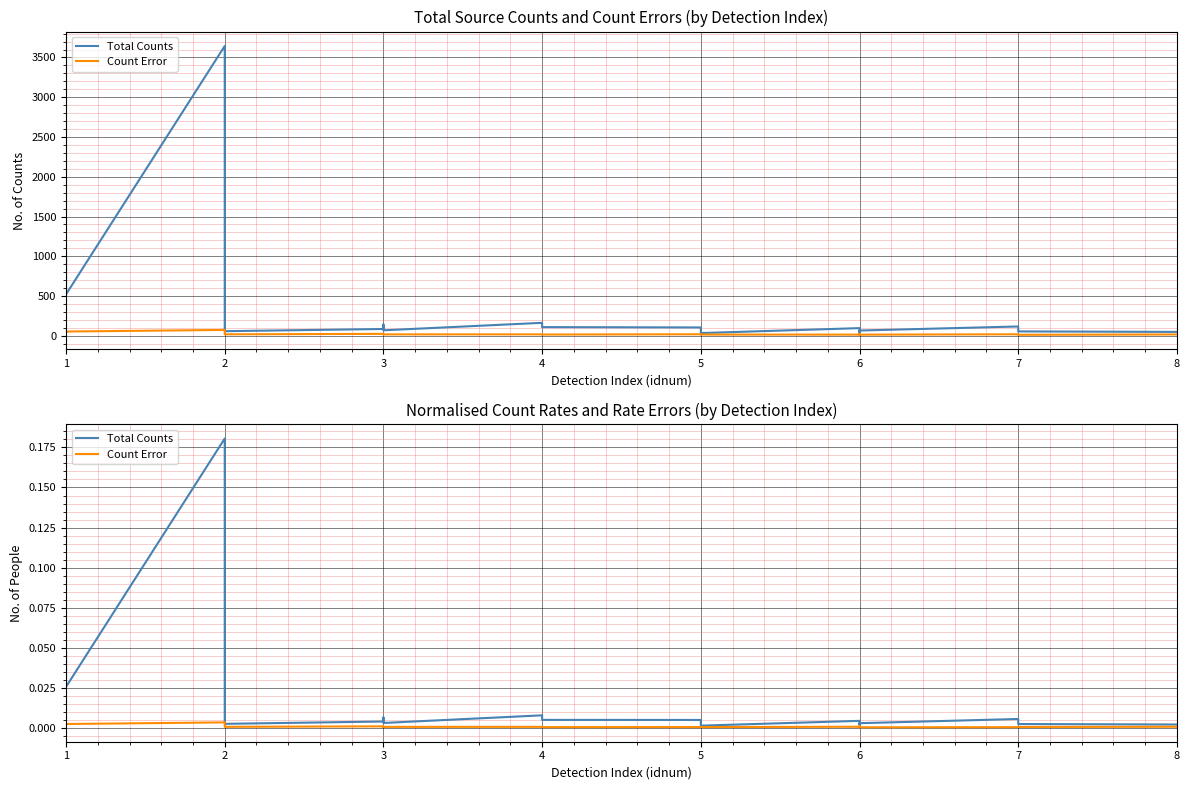

Is the value of Count Error at 4 greater than the value of Total Counts at 5?

No